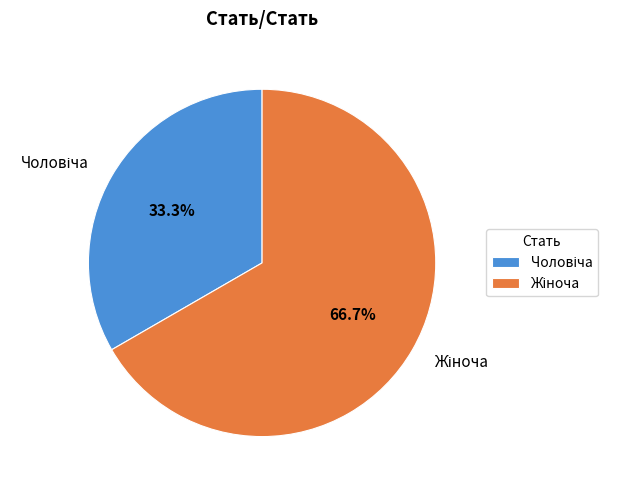

Is there any slice that represents more than half of the pie?

Yes